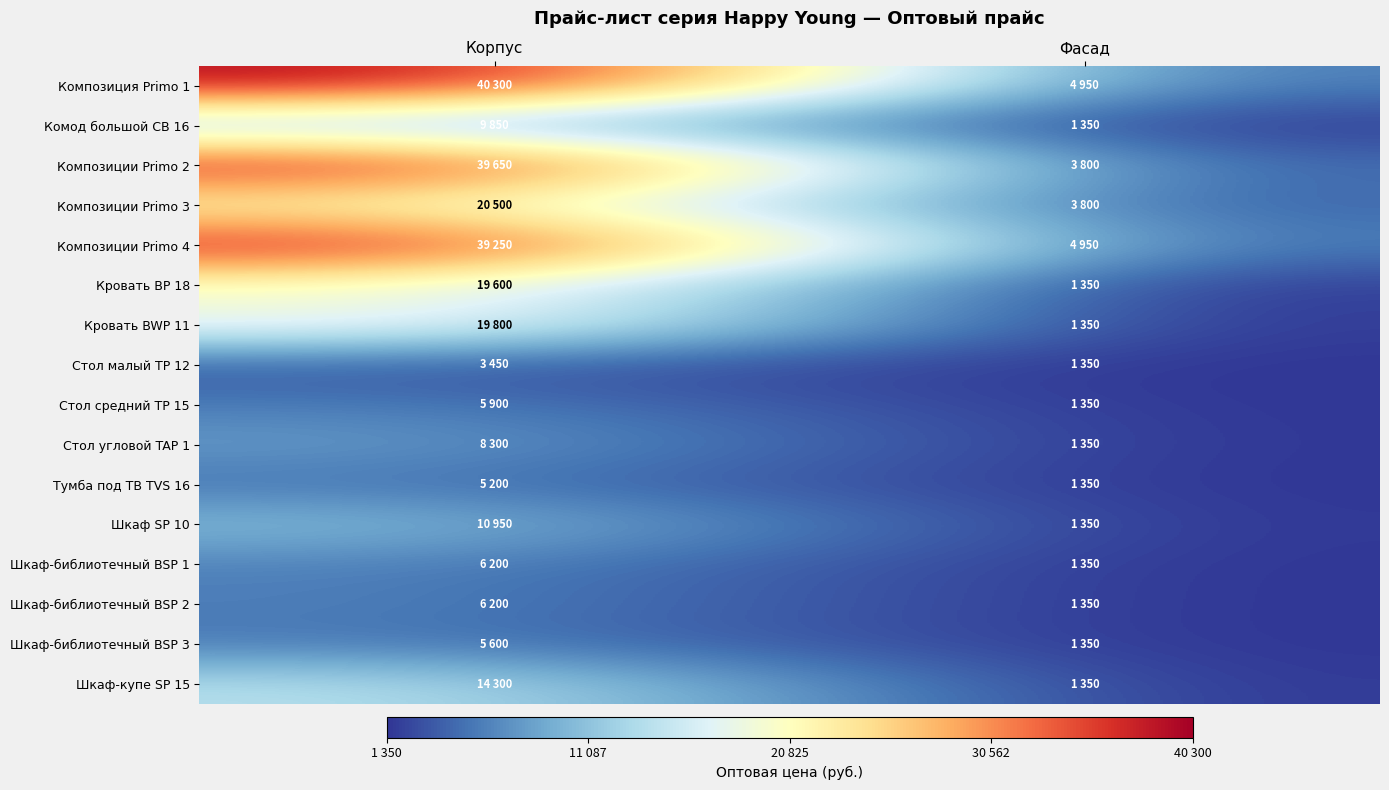

At which category is the sum across all series the highest?

Корпус